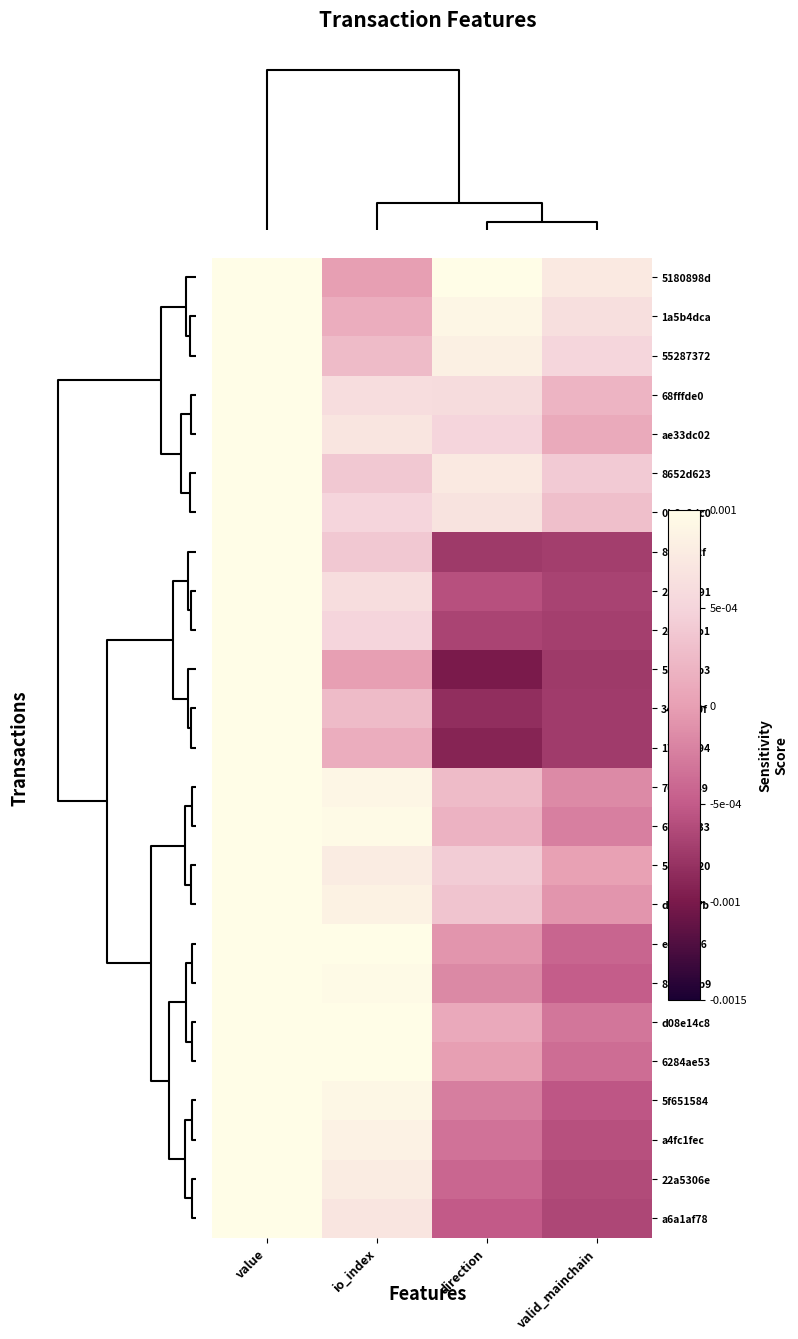

Reading right to left, list all the values displayed in this chart.

5180898d: valid_mainchain=0.0	direction=0.0	io_index=0.0	value=0.0
1a5b4dca: valid_mainchain=0.0	direction=0.0	io_index=0.0	value=0.0
55287372: valid_mainchain=0.0	direction=0.0	io_index=0.0	value=0.0
68fffde0: valid_mainchain=0.0	direction=0.0	io_index=0.0	value=0.0
ae33dc02: valid_mainchain=0.0	direction=0.0	io_index=0.0	value=0.0
8652d623: valid_mainchain=0.0	direction=0.0	io_index=0.0	value=0.0
0b6a8dc0: valid_mainchain=0.0	direction=0.0	io_index=0.0	value=0.0
8f64d62f: valid_mainchain=-0.0	direction=-0.0	io_index=0.0	value=0.0
2a52b591: valid_mainchain=-0.0	direction=-0.0	io_index=0.0	value=0.0
2e975cb1: valid_mainchain=-0.0	direction=-0.0	io_index=0.0	value=0.0
55c631b3: valid_mainchain=-0.0	direction=-0.0	io_index=0.0	value=0.0
34a9350f: valid_mainchain=-0.0	direction=-0.0	io_index=0.0	value=0.0
17b75c94: valid_mainchain=-0.0	direction=-0.0	io_index=0.0	value=0.0
70f0a849: valid_mainchain=-0.0	direction=0.0	io_index=0.0	value=0.0
671e3633: valid_mainchain=-0.0	direction=0.0	io_index=0.0	value=0.0
5c23d020: valid_mainchain=0.0	direction=0.0	io_index=0.0	value=0.0
d14665fb: valid_mainchain=-0.0	direction=0.0	io_index=0.0	value=0.0
ece74f56: valid_mainchain=-0.0	direction=-0.0	io_index=0.0	value=0.0
88417db9: valid_mainchain=-0.0	direction=-0.0	io_index=0.0	value=0.0
d08e14c8: valid_mainchain=-0.0	direction=0.0	io_index=0.0	value=0.0
6284ae53: valid_mainchain=-0.0	direction=0.0	io_index=0.0	value=0.0
5f651584: valid_mainchain=-0.0	direction=-0.0	io_index=0.0	value=0.0
a4fc1fec: valid_mainchain=-0.0	direction=-0.0	io_index=0.0	value=0.0
22a5306e: valid_mainchain=-0.0	direction=-0.0	io_index=0.0	value=0.0
a6a1af78: valid_mainchain=-0.0	direction=-0.0	io_index=0.0	value=0.0